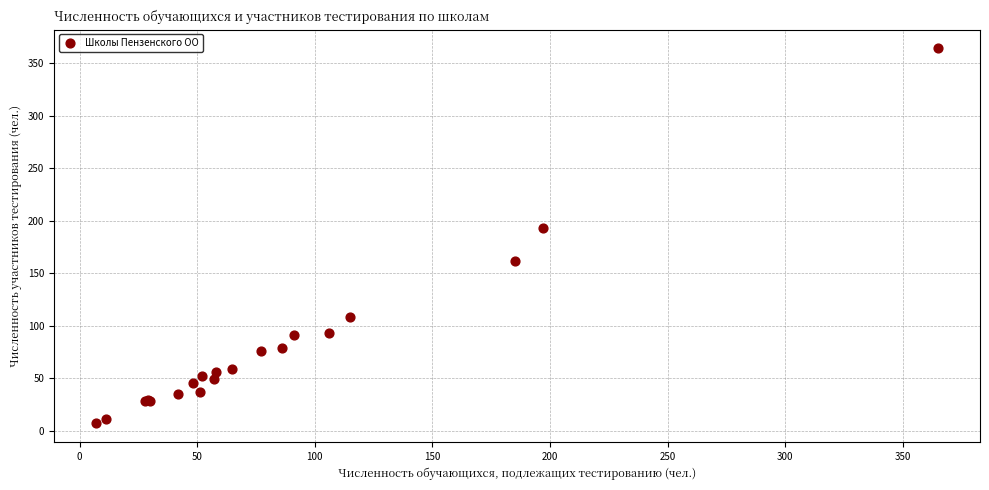

What Y value in the scatter plot is closest to 185?

193